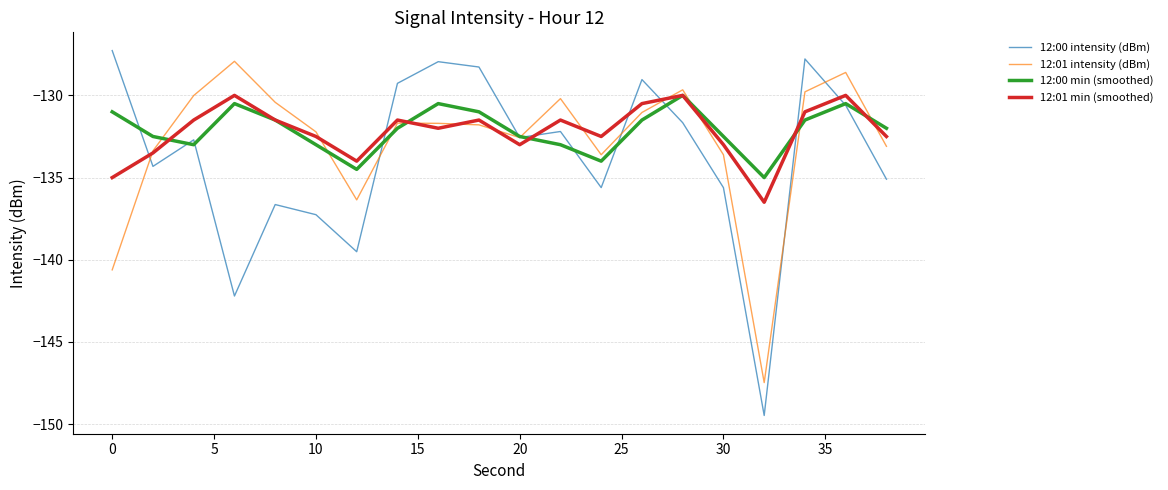

What is the highest value of the 12:00 min (smoothed) series?

-130.0